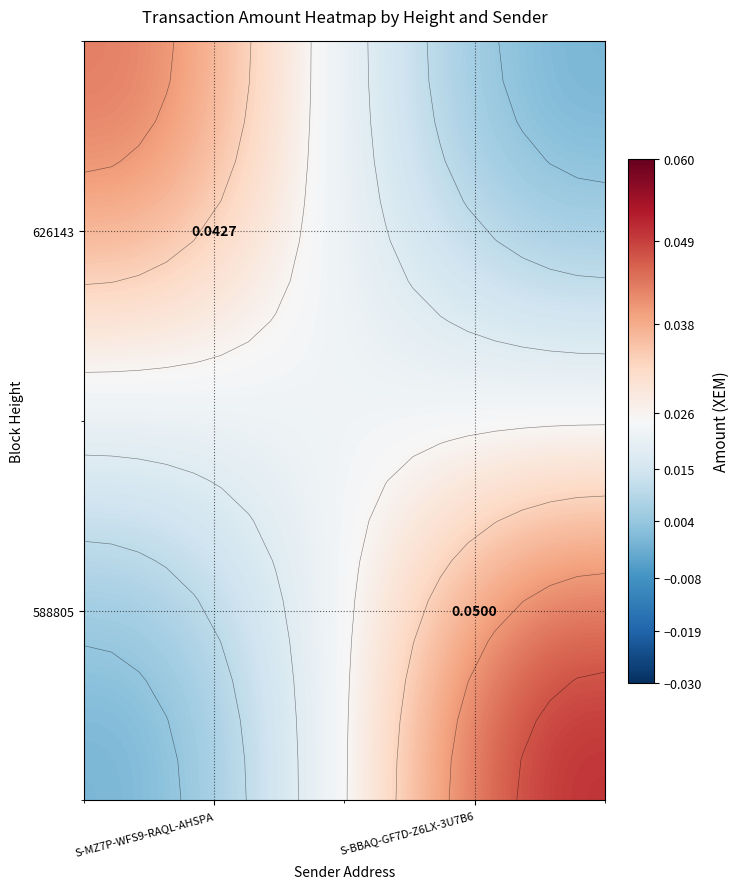

How many data points does each series have?

20